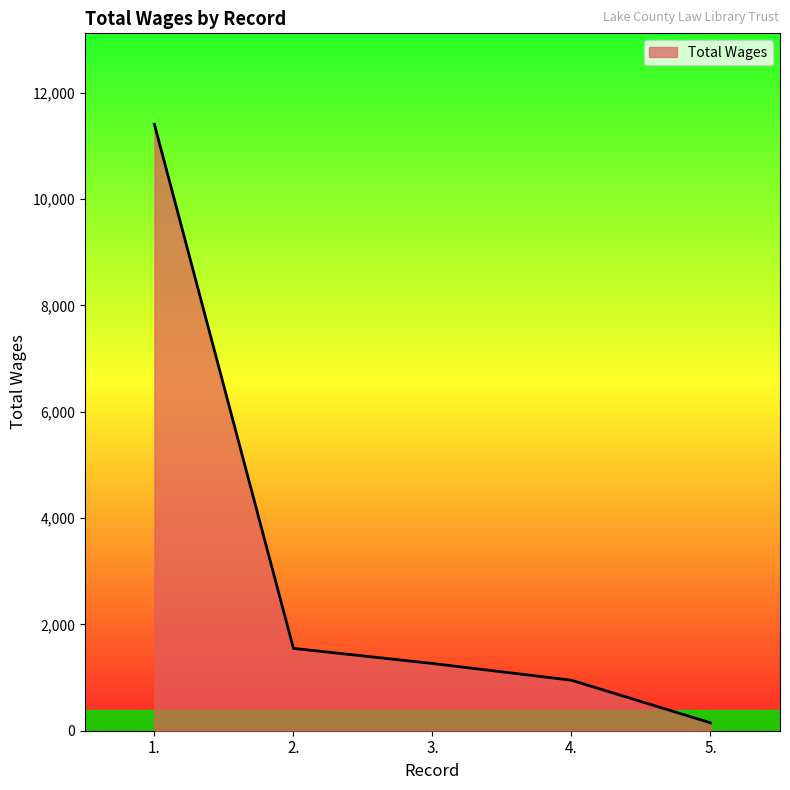

Does the chart have visible grid lines?

No